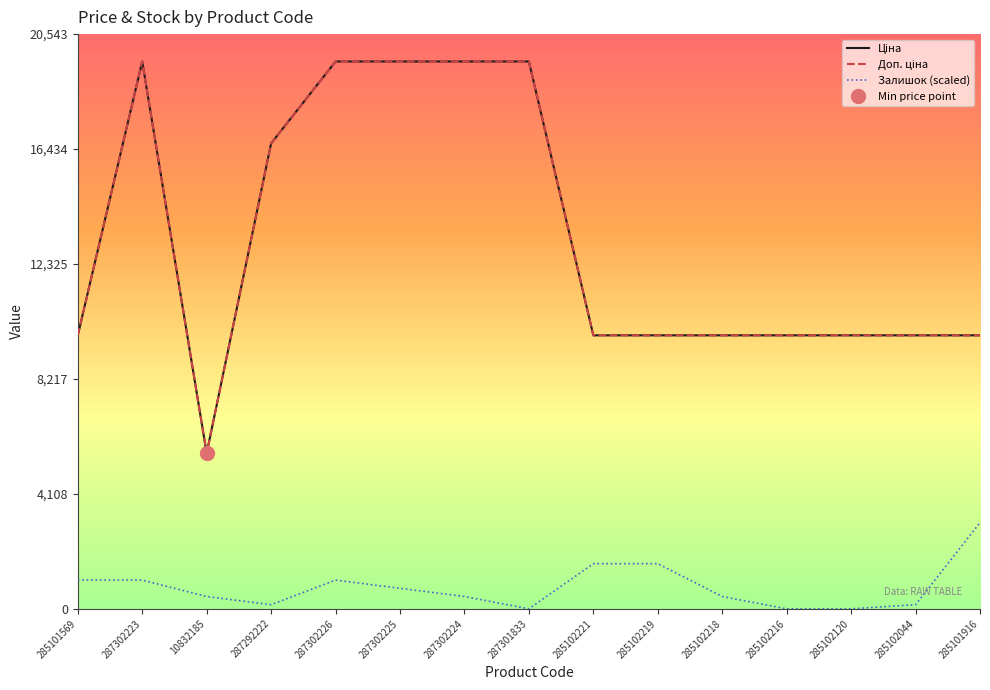

What is the value of the Залишок (scaled) point at the 15th from the left?

3081.5